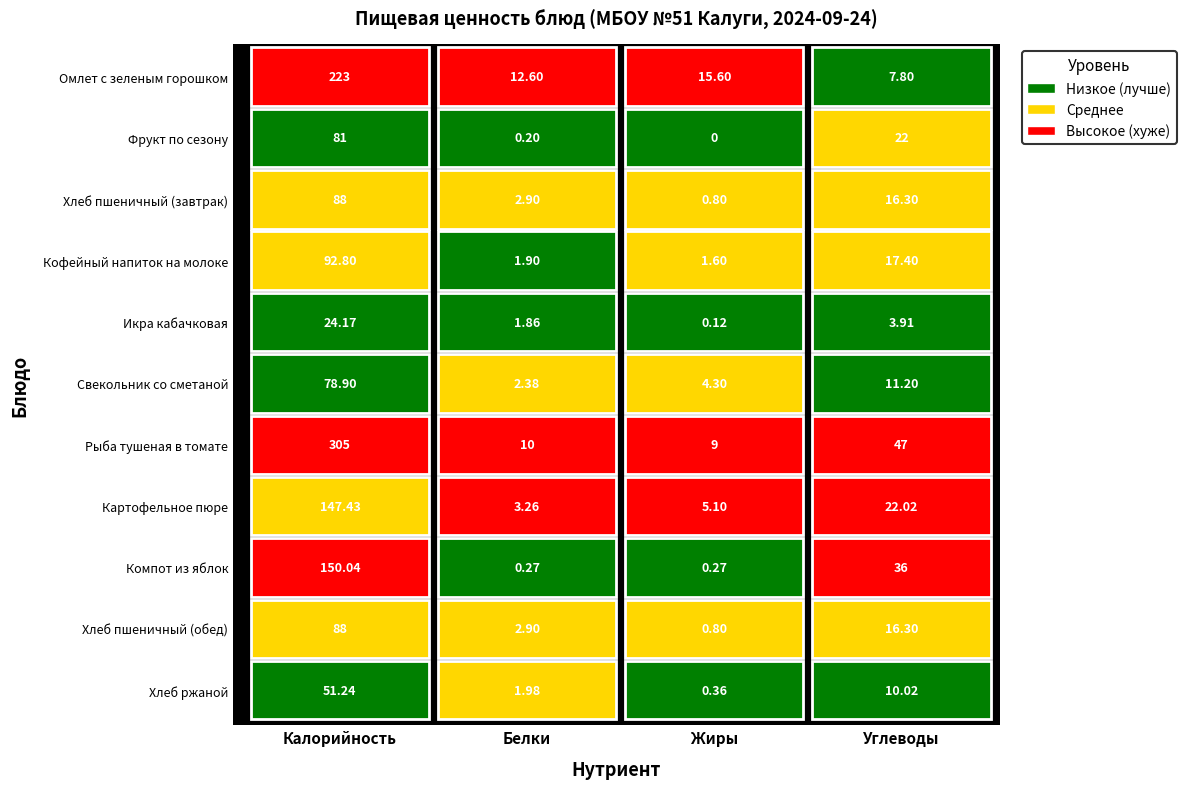

What is the difference between the highest and lowest values at Рыба тушеная в томате?

296.0